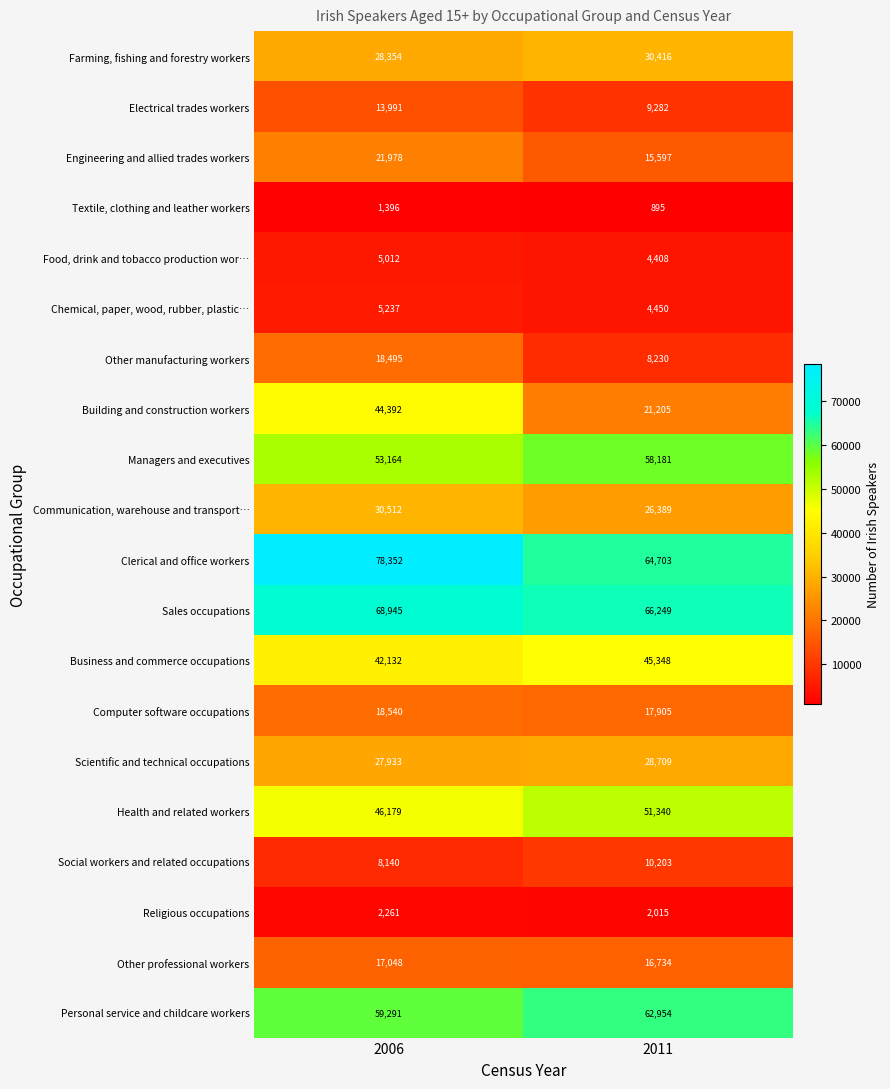

Which series changed the most between 2006 and 2011?

Building and construction workers